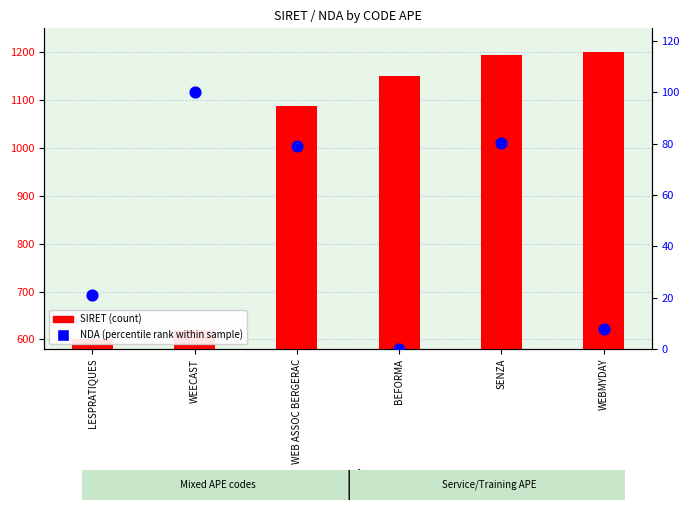

Which series has the largest total across all categories?

SIRET (scaled)